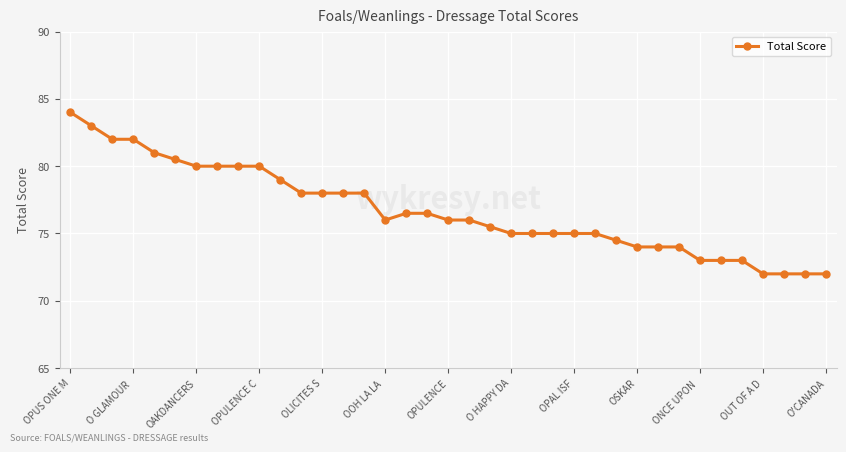

What is the average value?

76.7